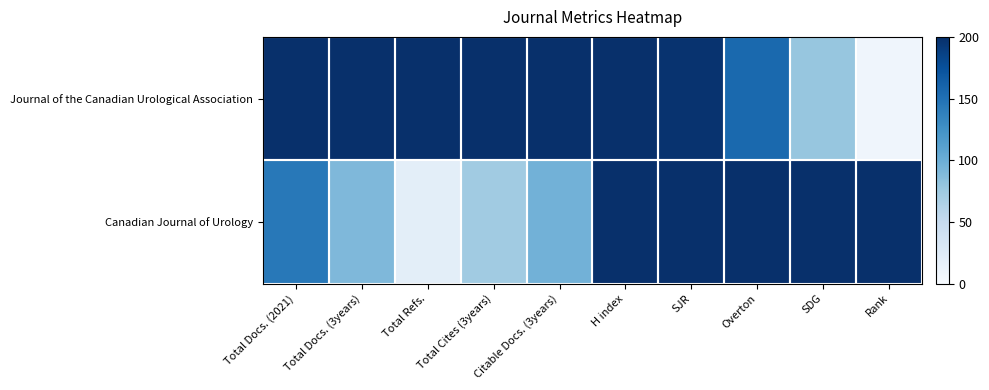

Reading left to right, extract all data points from this chart.

Canadian Journal of Urology: Total Docs. (2021)=144.4	Total Docs. (3years)=90.5	Total Refs.=19.9	Total Cites (3years)=72.8	Citable Docs. (3years)=96.8	H index=200.0	SJR=200.0	Overton=200.0	SDG=200.0	Rank=200.0
Journal of the Canadian Urological Association: Total Docs. (2021)=200.0	Total Docs. (3years)=200.0	Total Refs.=200.0	Total Cites (3years)=200.0	Citable Docs. (3years)=200.0	H index=200.0	SJR=197.6	Overton=155.6	SDG=78.3	Rank=7.9